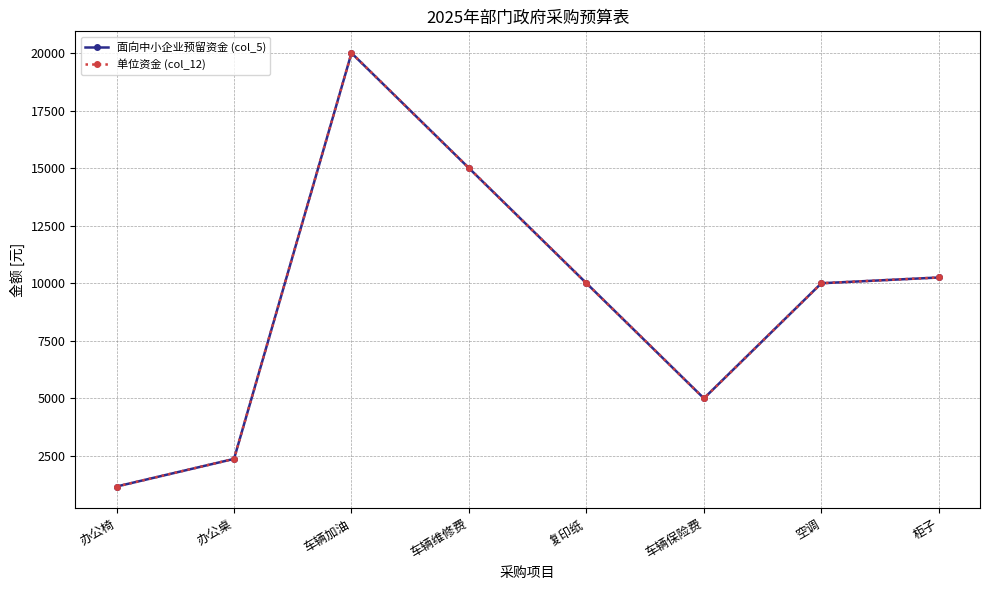

Is the value of 单位资金 (col_12) at 车辆加油 greater than the value of 面向中小企业预留资金 (col_5) at 车辆保险费?

Yes